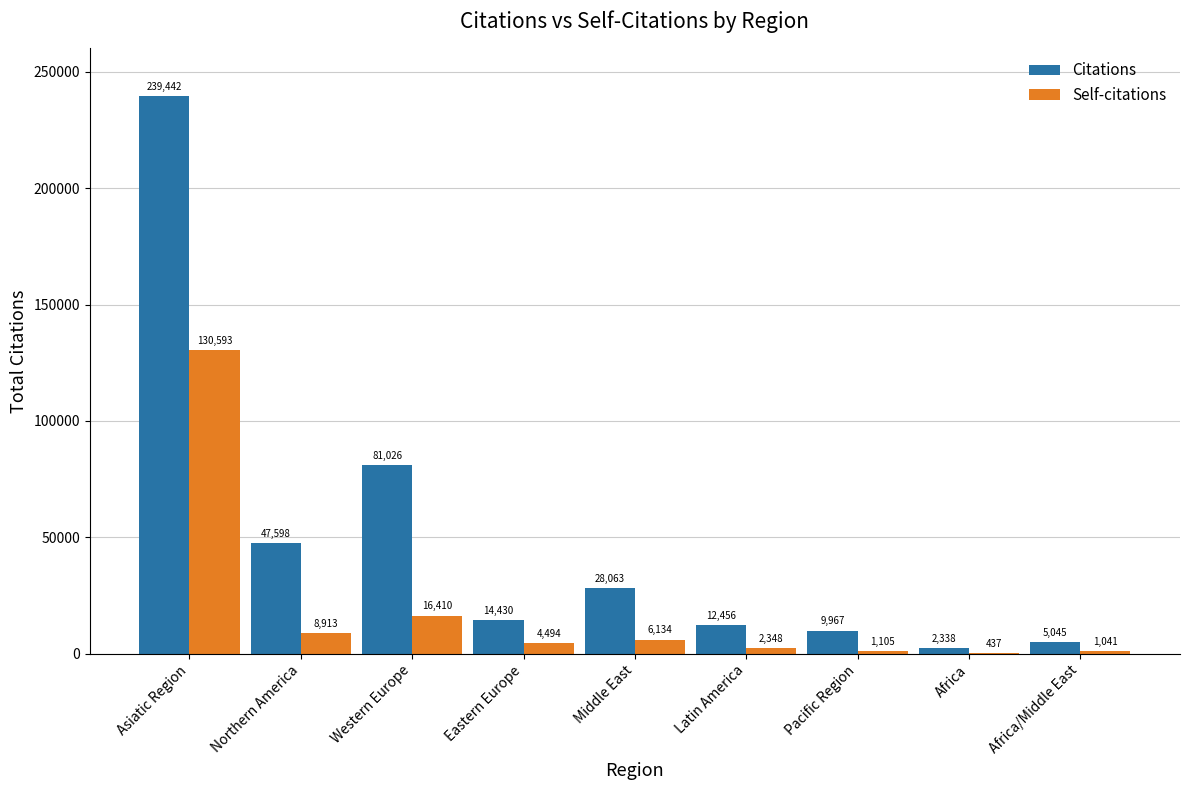

Which series changed the most between Eastern Europe and Latin America?

Self-citations